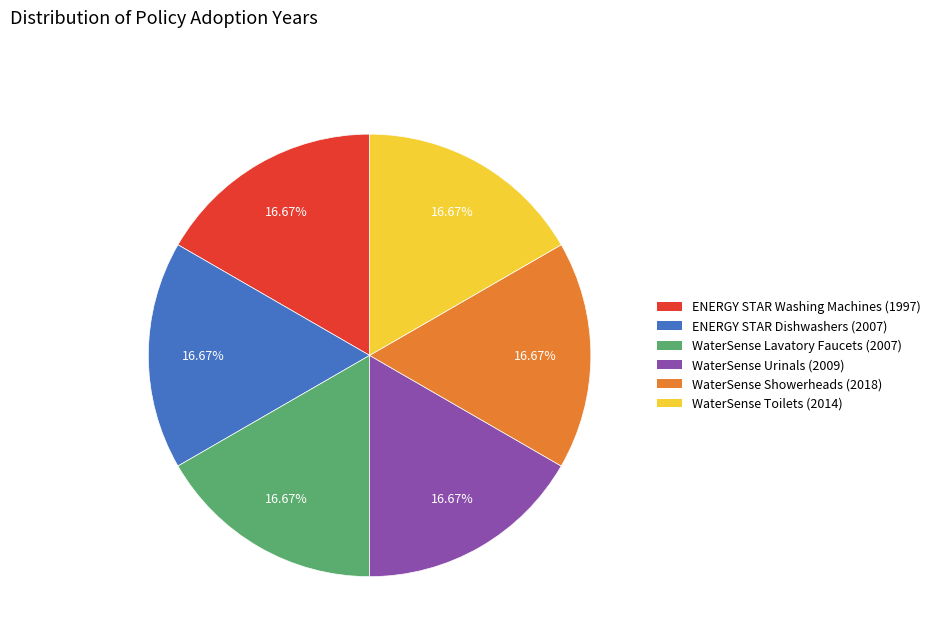

What portion of the pie excludes ENERGY STAR Dishwashers?

83.3%